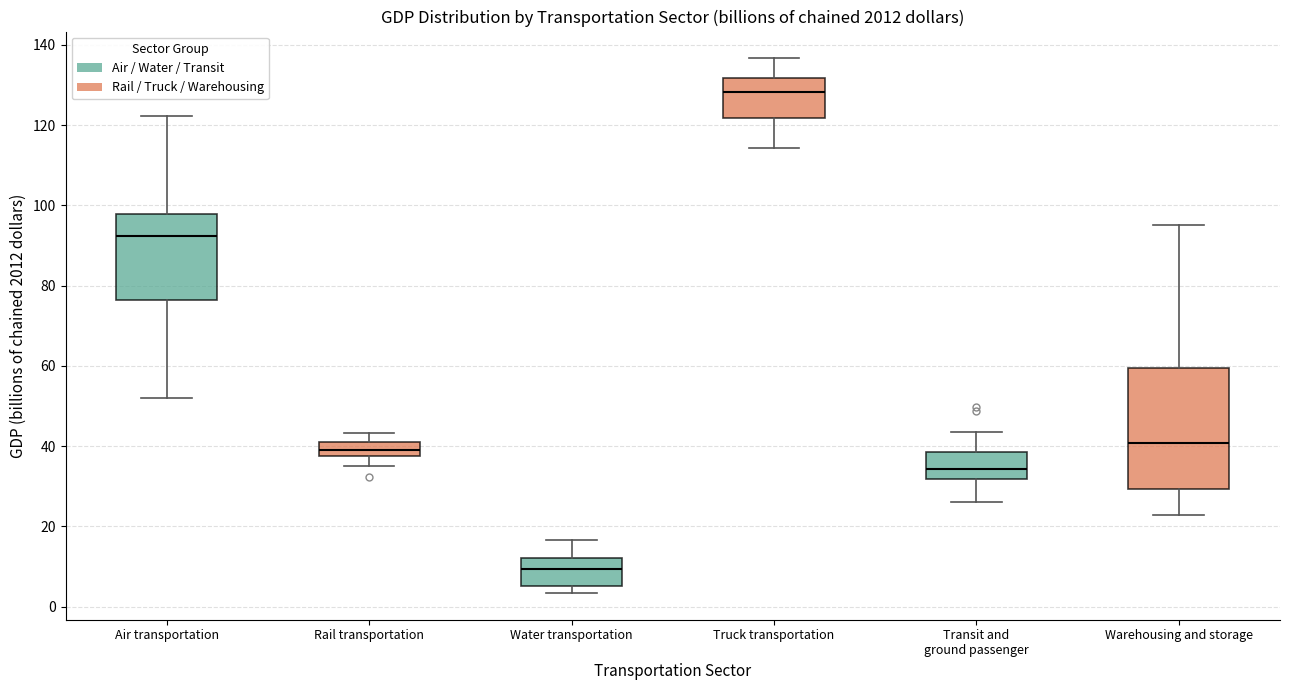

Which box is the tallest, from its lower edge to its upper edge?

Warehousing and storage